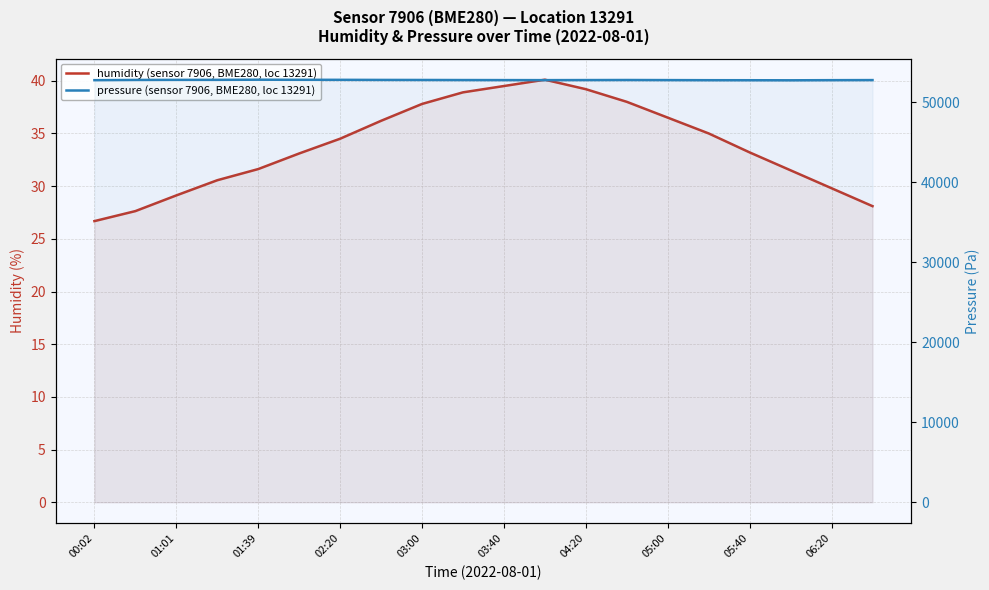

What are all the series names shown in the legend?

humidity (sensor 7906, BME280, loc 13291), pressure (sensor 7906, BME280, loc 13291)